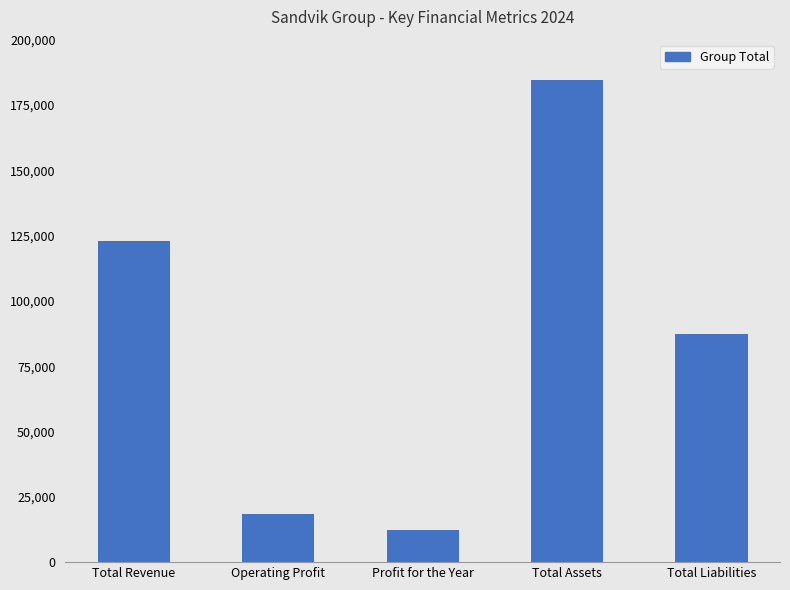

At which label does the data first exceed 87385?

Total Revenue